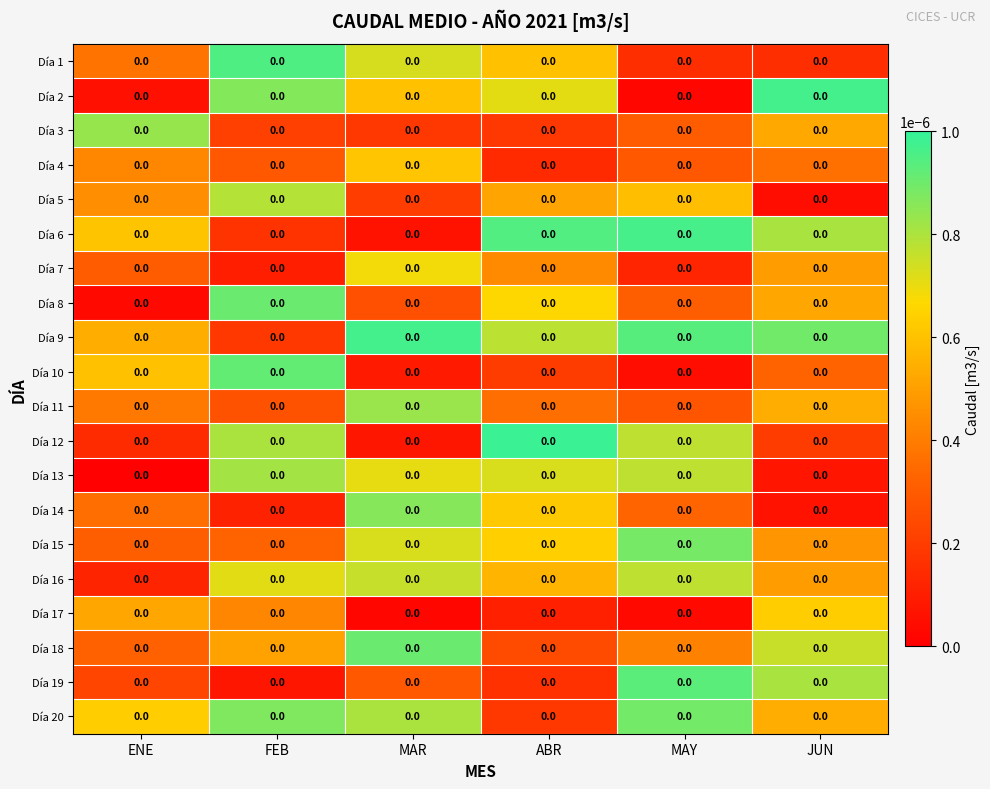

The value of Día 9 at MAY is 0.0. True or false?

False